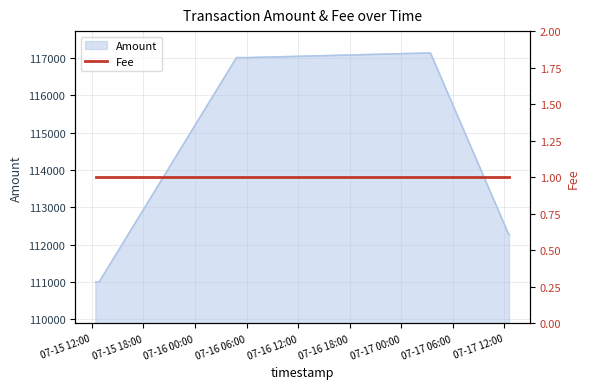

What is the approximate value at 2017-07-16 06:02?

117006.2